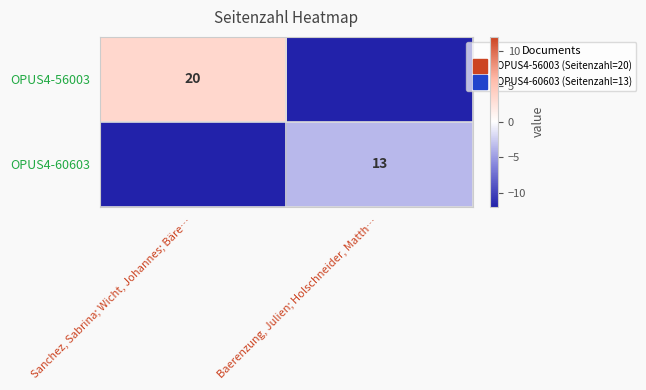

Which has a higher value, Sanchez, Sabrina; Wicht, Johannes; Bäre… or Baerenzung, Julien; Holschneider, Matth…?

Sanchez, Sabrina; Wicht, Johannes; Bäre…